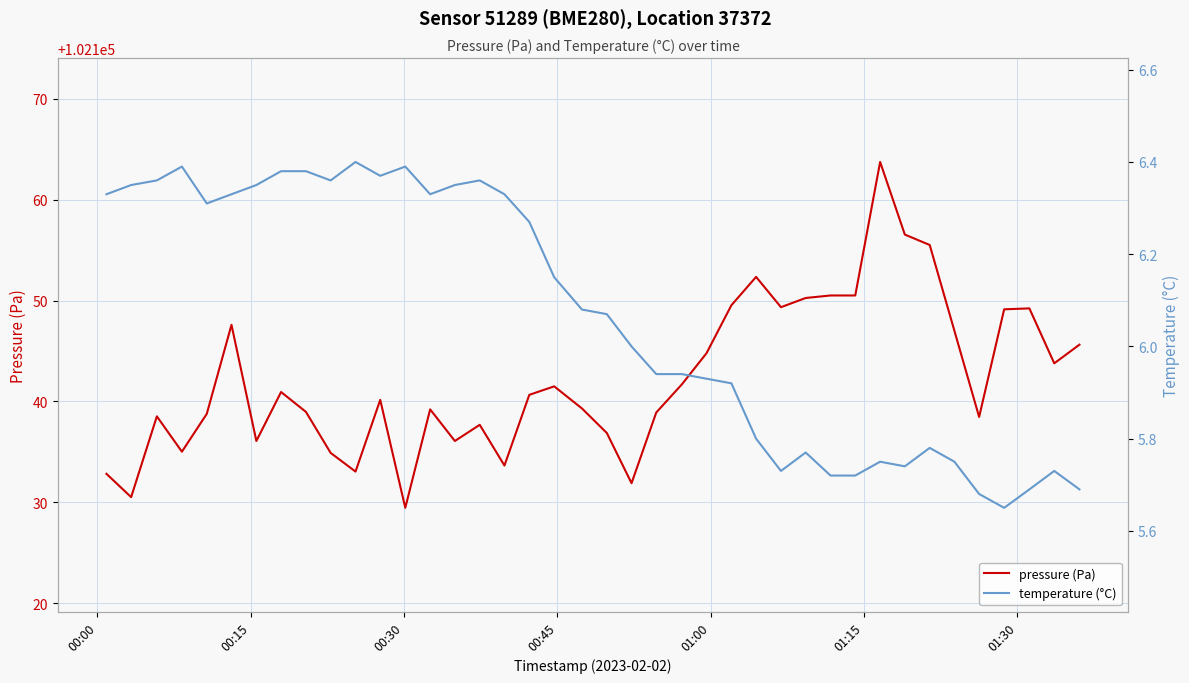

What is the highest value of the pressure (Pa) series?

102163.7